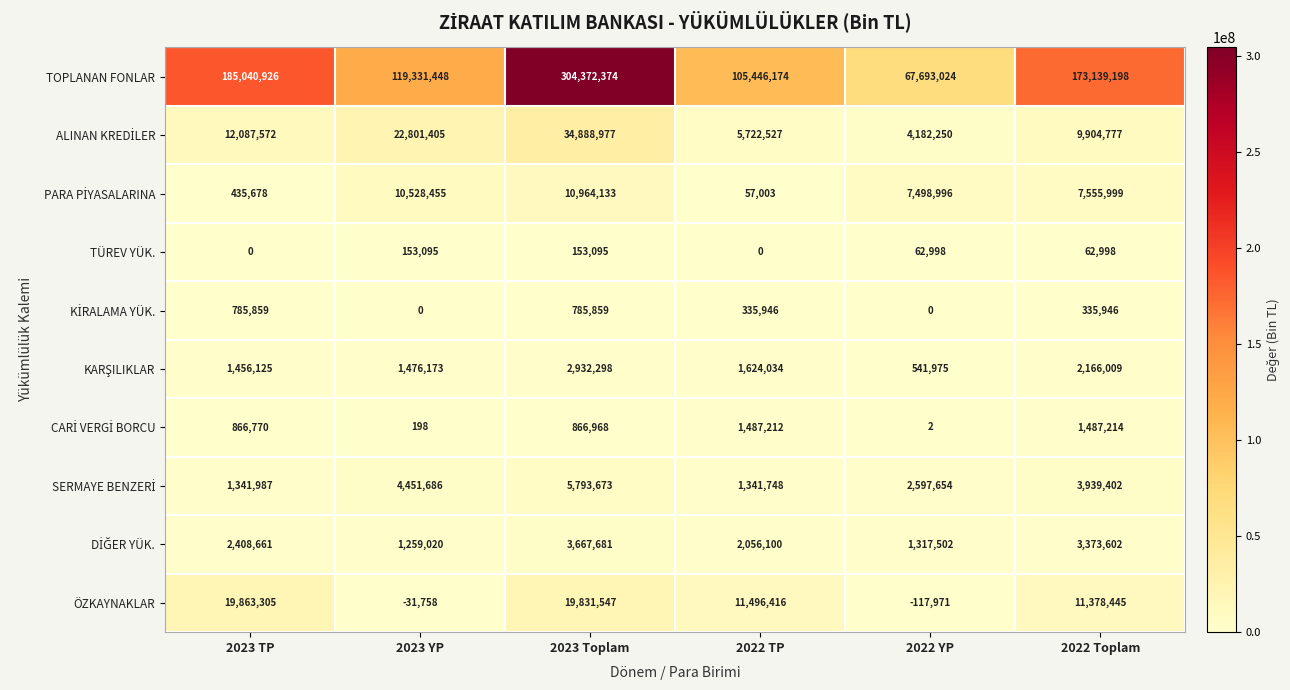

Which series has the largest range (max minus min)?

TOPLANAN FONLAR